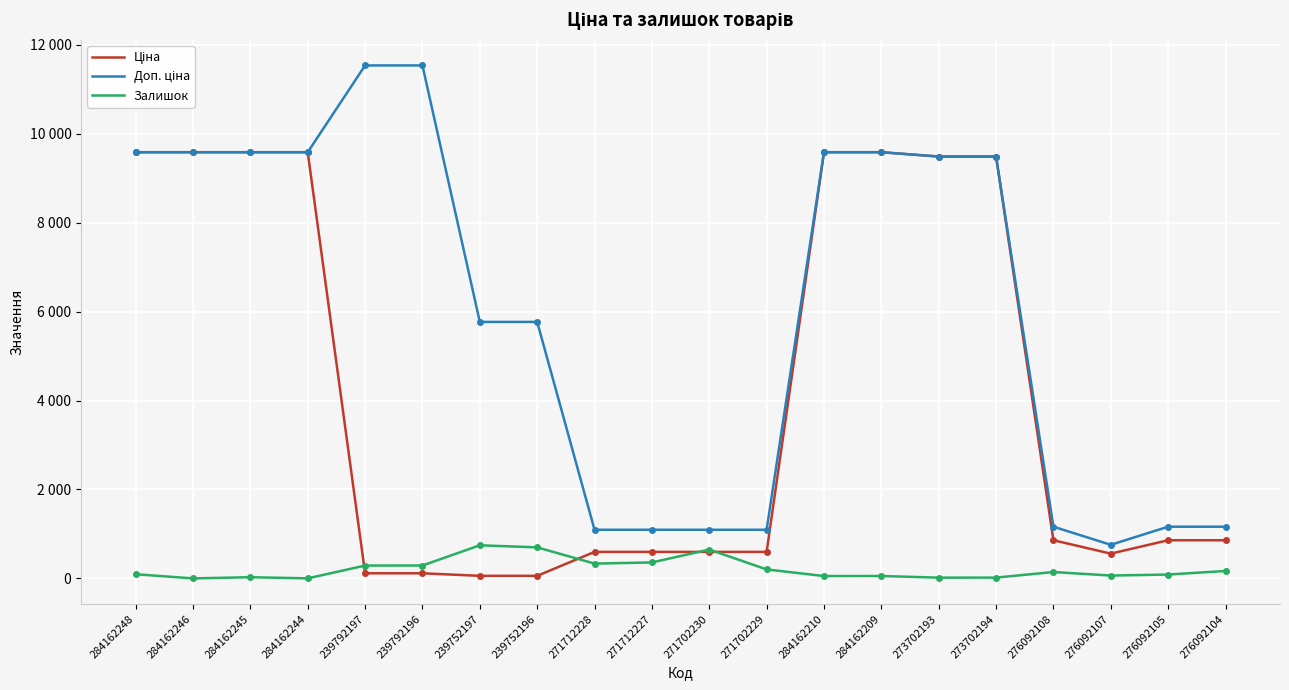

At how many categories does at least one series exceed 1498?

12